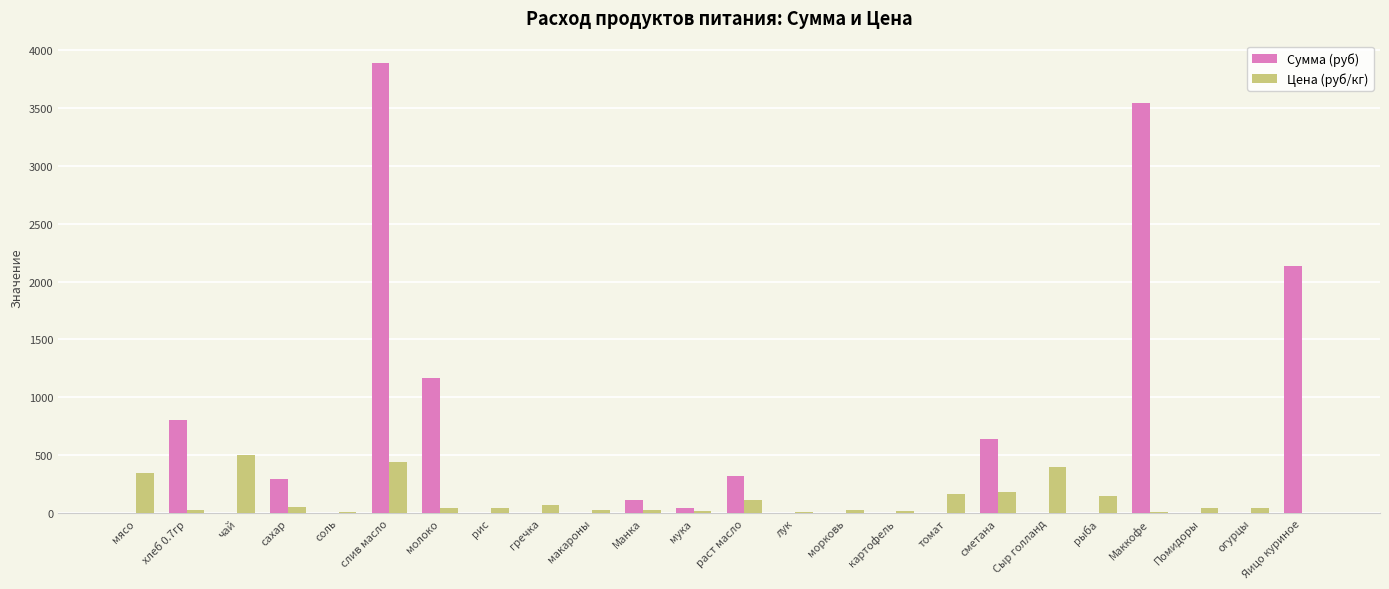

At which label is Сумма (руб) closest to 1942?

Яицо куриное